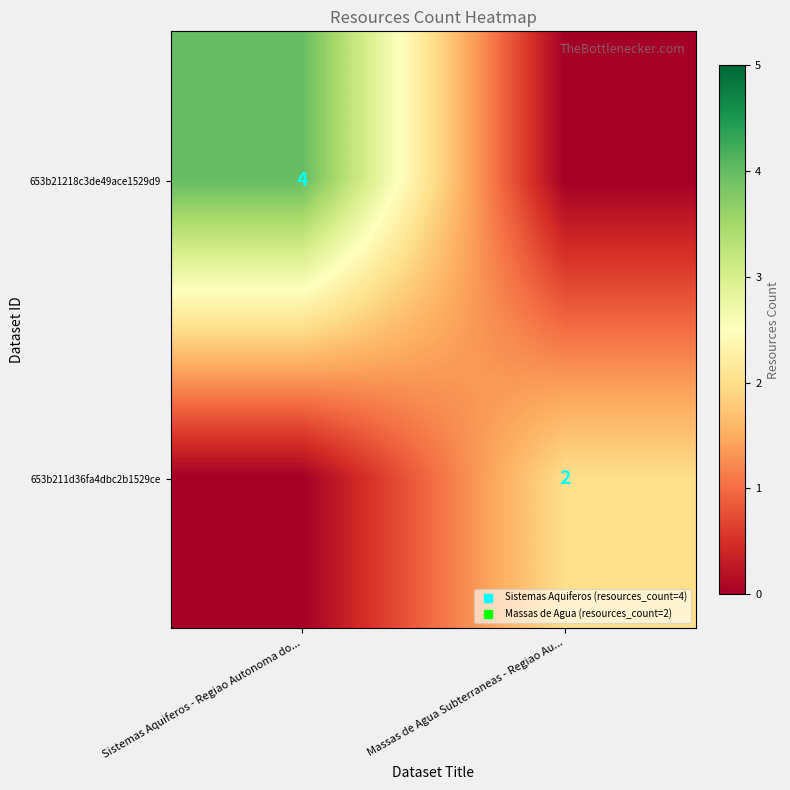

Is it true that 653b211d36fa4dbc2b1529ce equals 2 at Massas de Agua Subterraneas - Regiao Au...?

True